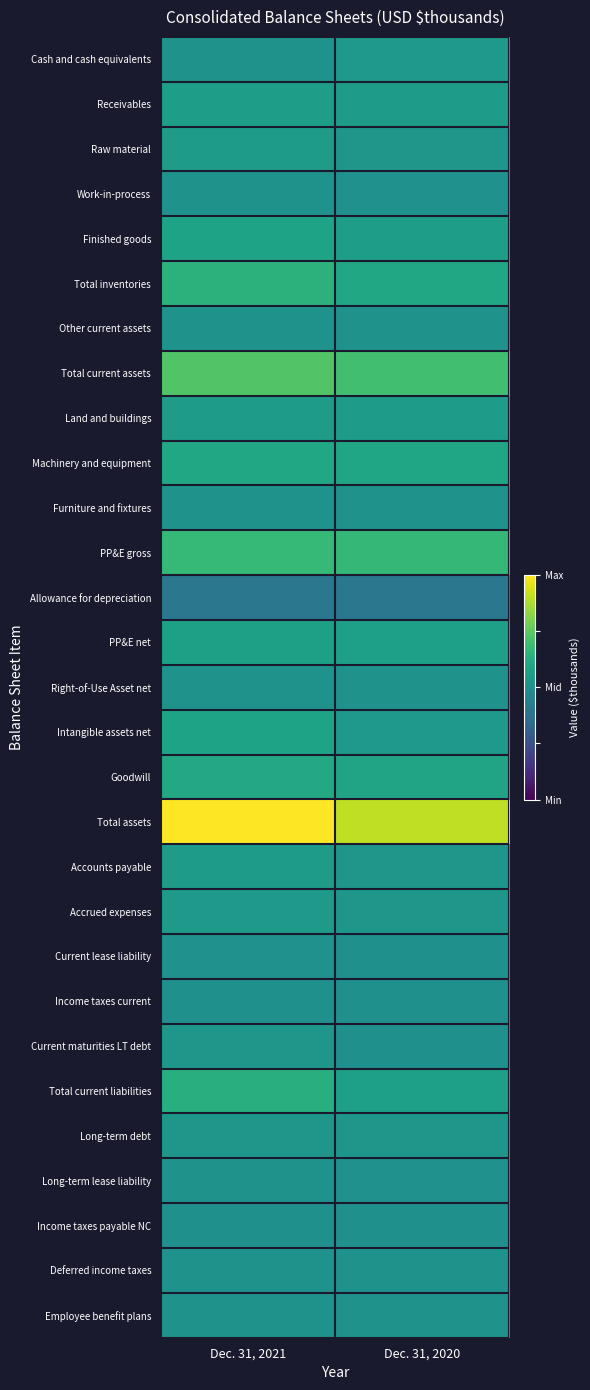

Reading left to right, list all the values displayed in this chart.

Cash and cash equivalents: Dec. 31, 2021=0.5	Dec. 31, 2020=0.5
Receivables: Dec. 31, 2021=0.6	Dec. 31, 2020=0.6
Raw material: Dec. 31, 2021=0.6	Dec. 31, 2020=0.5
Work-in-process: Dec. 31, 2021=0.5	Dec. 31, 2020=0.5
Finished goods: Dec. 31, 2021=0.6	Dec. 31, 2020=0.6
Total inventories: Dec. 31, 2021=0.6	Dec. 31, 2020=0.6
Other current assets: Dec. 31, 2021=0.5	Dec. 31, 2020=0.5
Total current assets: Dec. 31, 2021=0.7	Dec. 31, 2020=0.7
Land and buildings: Dec. 31, 2021=0.5	Dec. 31, 2020=0.5
Machinery and equipment: Dec. 31, 2021=0.6	Dec. 31, 2020=0.6
Furniture and fixtures: Dec. 31, 2021=0.5	Dec. 31, 2020=0.5
PP&E gross: Dec. 31, 2021=0.7	Dec. 31, 2020=0.7
Allowance for depreciation: Dec. 31, 2021=0.4	Dec. 31, 2020=0.4
PP&E net: Dec. 31, 2021=0.6	Dec. 31, 2020=0.6
Right-of-Use Asset net: Dec. 31, 2021=0.5	Dec. 31, 2020=0.5
Intangible assets net: Dec. 31, 2021=0.6	Dec. 31, 2020=0.5
Goodwill: Dec. 31, 2021=0.6	Dec. 31, 2020=0.6
Total assets: Dec. 31, 2021=1.0	Dec. 31, 2020=0.9
Accounts payable: Dec. 31, 2021=0.6	Dec. 31, 2020=0.5
Accrued expenses: Dec. 31, 2021=0.5	Dec. 31, 2020=0.5
Current lease liability: Dec. 31, 2021=0.5	Dec. 31, 2020=0.5
Income taxes current: Dec. 31, 2021=0.5	Dec. 31, 2020=0.5
Current maturities LT debt: Dec. 31, 2021=0.5	Dec. 31, 2020=0.5
Total current liabilities: Dec. 31, 2021=0.6	Dec. 31, 2020=0.6
Long-term debt: Dec. 31, 2021=0.5	Dec. 31, 2020=0.5
Long-term lease liability: Dec. 31, 2021=0.5	Dec. 31, 2020=0.5
Income taxes payable NC: Dec. 31, 2021=0.5	Dec. 31, 2020=0.5
Deferred income taxes: Dec. 31, 2021=0.5	Dec. 31, 2020=0.5
Employee benefit plans: Dec. 31, 2021=0.5	Dec. 31, 2020=0.5